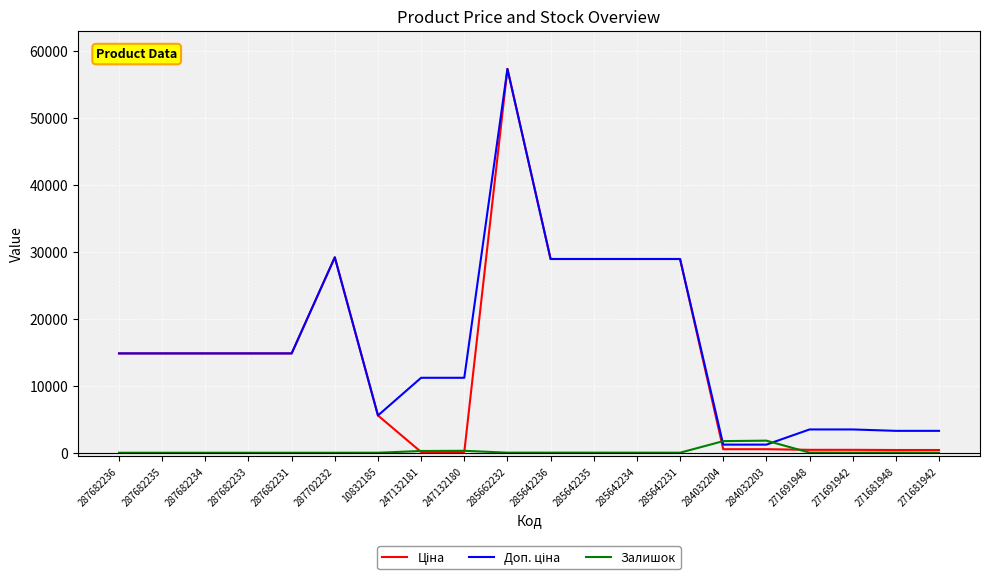

The Залишок series shows 22.0 at 271691948. True or false?

True